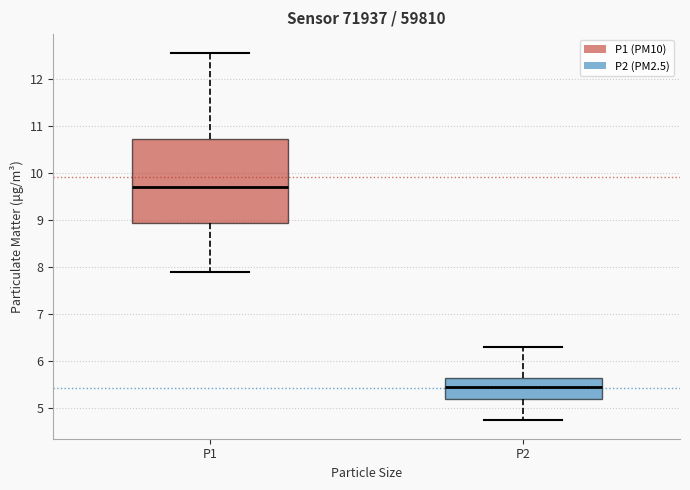

Reading left to right, transcribe this box plot: for each box, give where its median line is, the range the box spans, and where its two whiskers end, as read against the y-axis. The values are not printed on the chart, so give them approximately, as read against the axis.

P1: median 9.7, box 8.9 to 10.7, whiskers 7.9 to 12.6
P2: median 5.5, box 5.2 to 5.6, whiskers 4.7 to 6.3